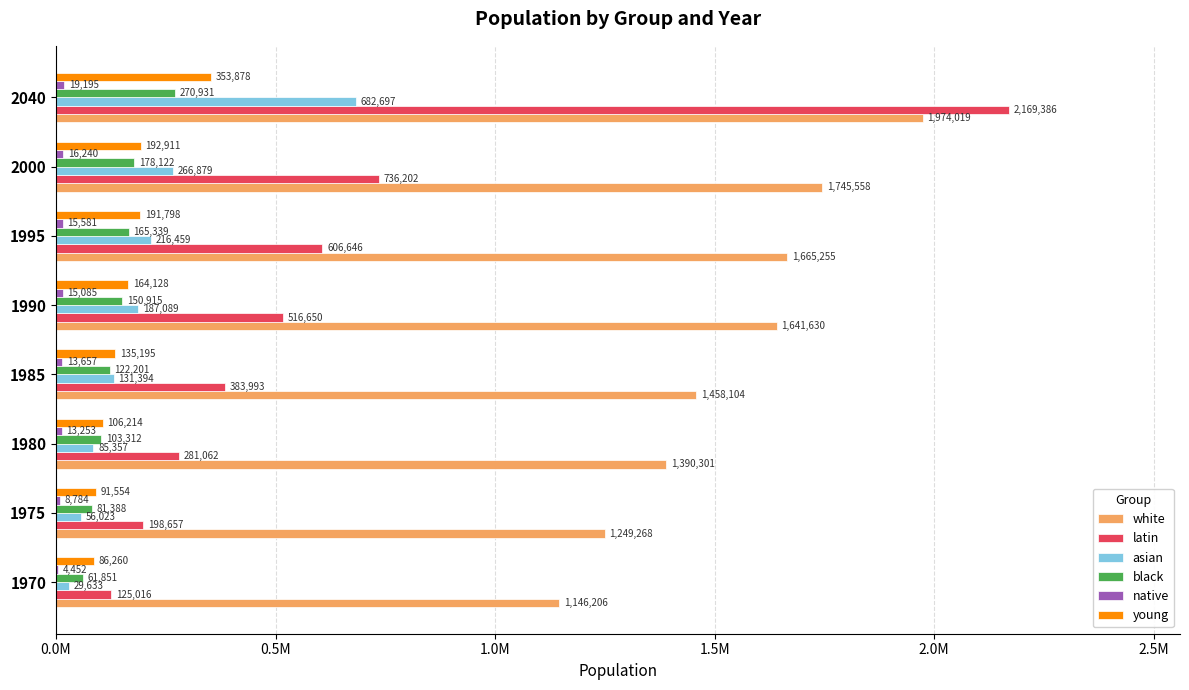

At which category is the sum across all series the highest?

2040